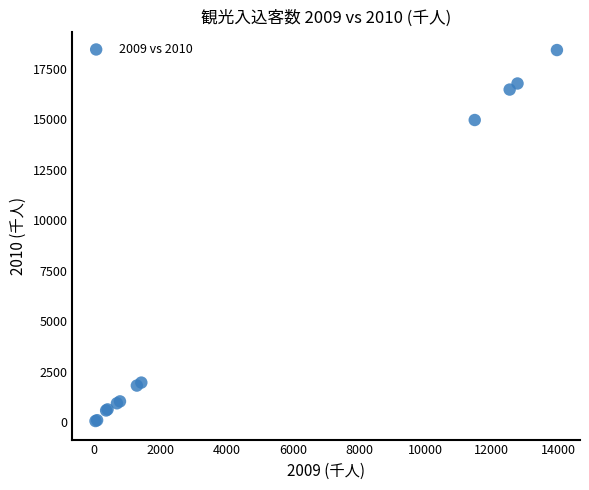

What Y value in the scatter plot is closest to 9234?

14952